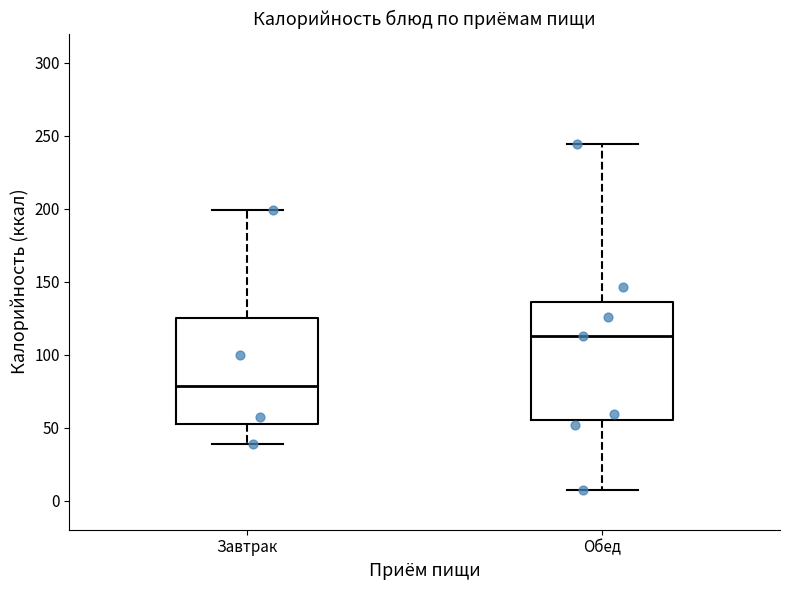

Which box's median line is the lowest?

Завтрак